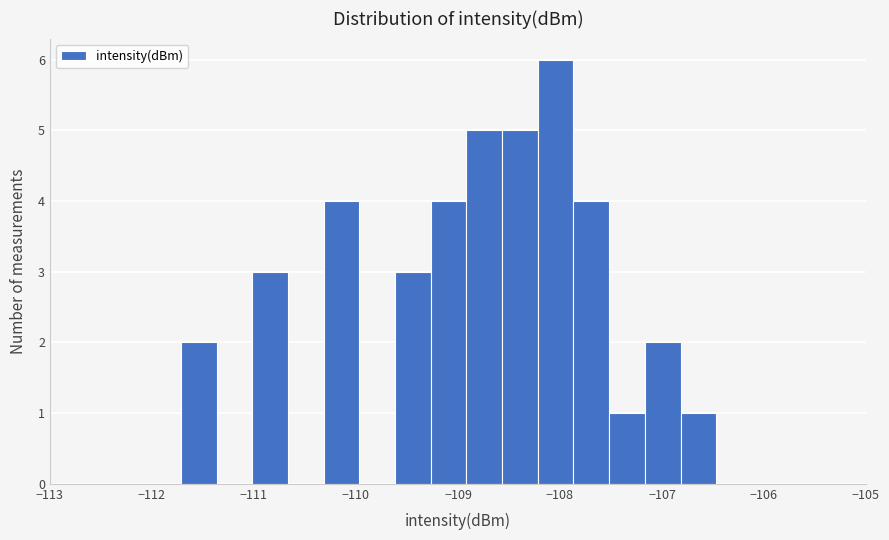

Around what value on the x-axis is the tallest bar? Give the approximate position of its centre, as read against the axis.

-108.0